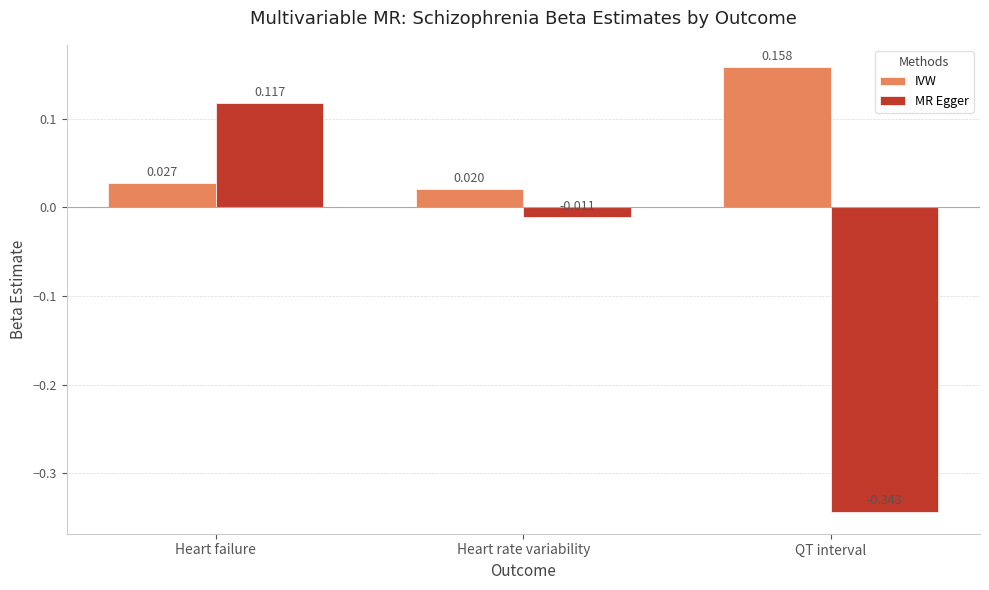

Rank the series by their average value, from highest to lowest.

IVW, MR Egger